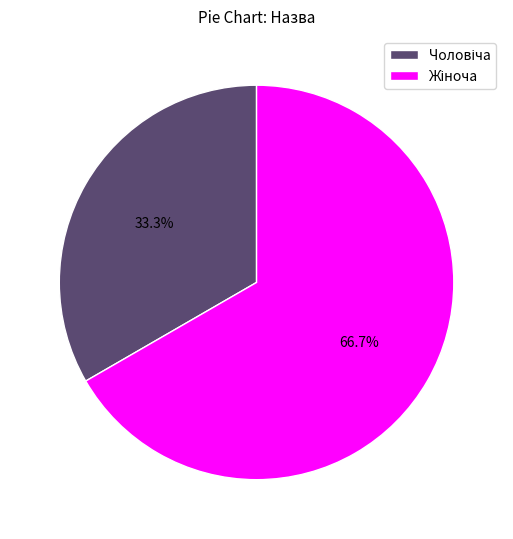

Is there a majority slice in this chart?

Yes